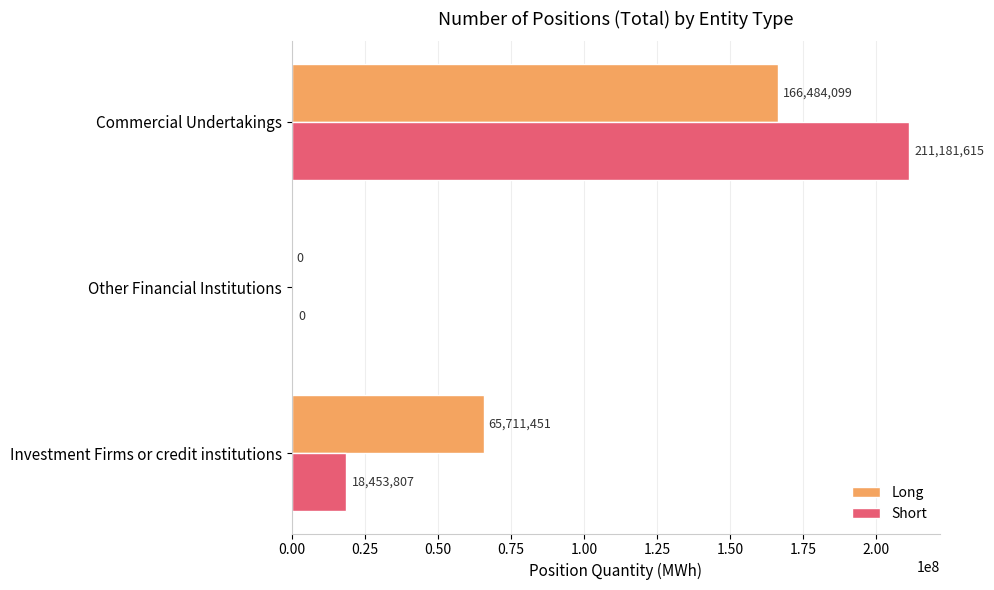

What is the sum of all Short values?

229635422